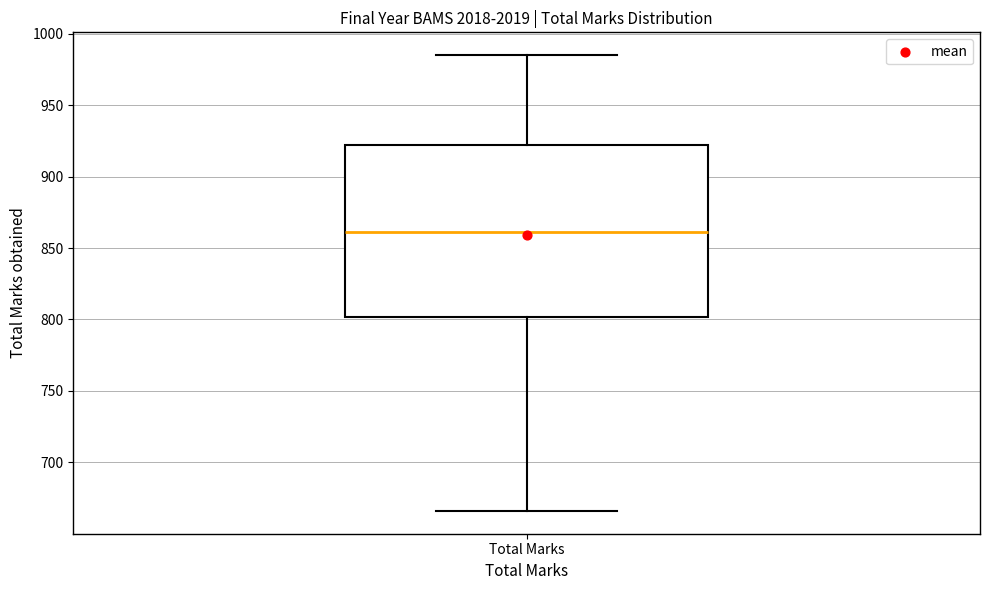

Transcribe this box plot: give where the median line is, the range the box spans, and where the two whiskers end, as read against the y-axis. The values are not printed on the chart, so give them approximately, as read against the axis.

median 860, box 800 to 920, whiskers 665 to 985